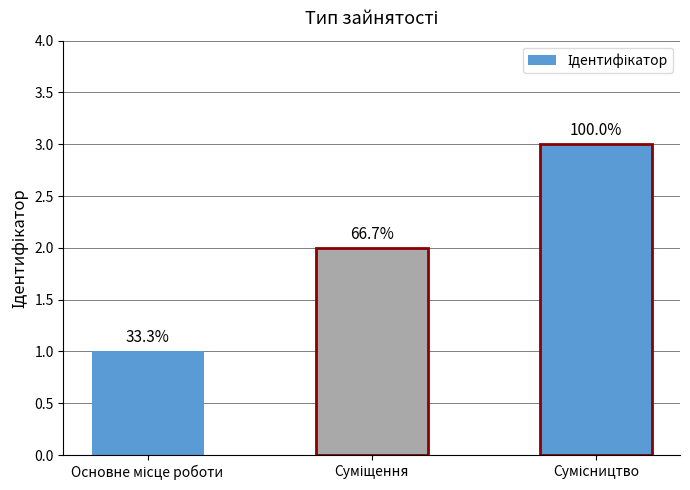

Reading left to right, transcribe all the data shown in this chart.

1	2	3